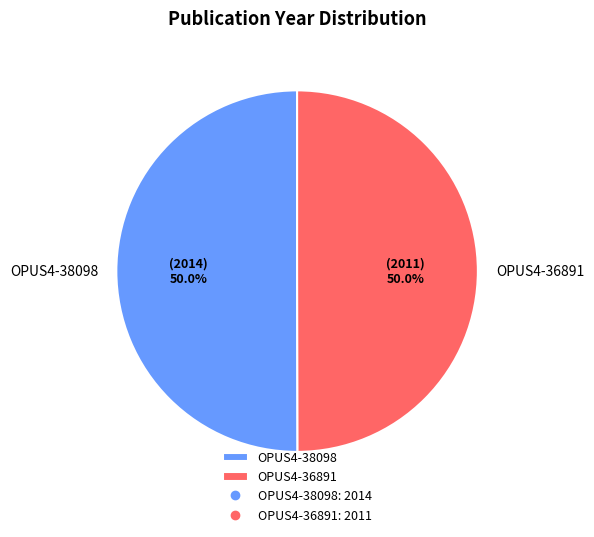

How many slices are in this pie chart?

2